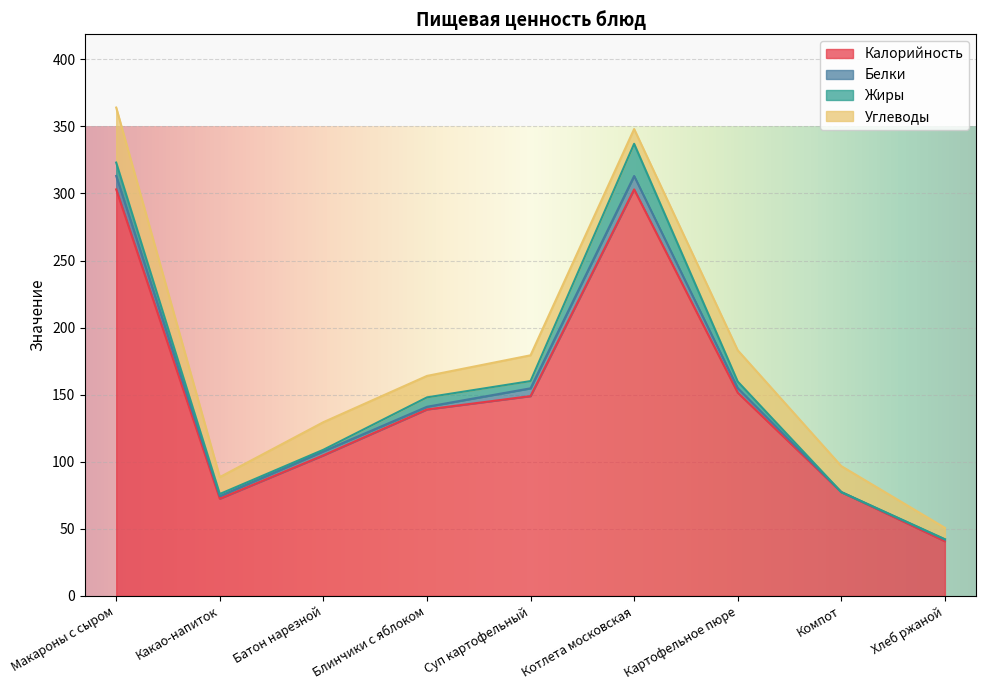

Reading left to right, transcribe all the data shown in this chart.

Калорийность: Макароны с сыром=303.0	Какао-напиток=72.5	Батон нарезной=104.8	Блинчики с яблоком=139.0	Суп картофельный=148.9	Котлета московская=303.0	Картофельное пюре=151.5	Компот=77.4	Хлеб ржаной=40.8
Белки: Макароны с сыром=10.0	Какао-напиток=1.9	Батон нарезной=3.0	Блинчики с яблоком=2.0	Суп картофельный=5.8	Котлета московская=10.0	Картофельное пюре=3.4	Компот=0.0	Хлеб ржаной=1.3
Жиры: Макароны с сыром=10.0	Какао-напиток=1.6	Батон нарезной=1.2	Блинчики с яблоком=7.0	Суп картофельный=5.4	Котлета московская=24.0	Картофельное пюре=4.9	Компот=0.0	Хлеб ржаной=0.2
Углеводы: Макароны с сыром=41.0	Какао-напиток=12.6	Батон нарезной=20.6	Блинчики с яблоком=16.0	Суп картофельный=19.2	Котлета московская=11.0	Картофельное пюре=23.3	Компот=19.4	Хлеб ржаной=8.5